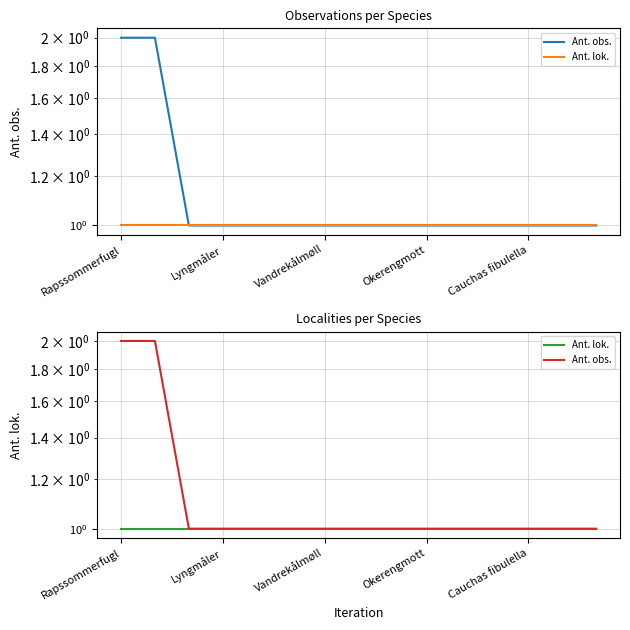

At which category does the chart reach its peak across all series?

Rapssommerfugl